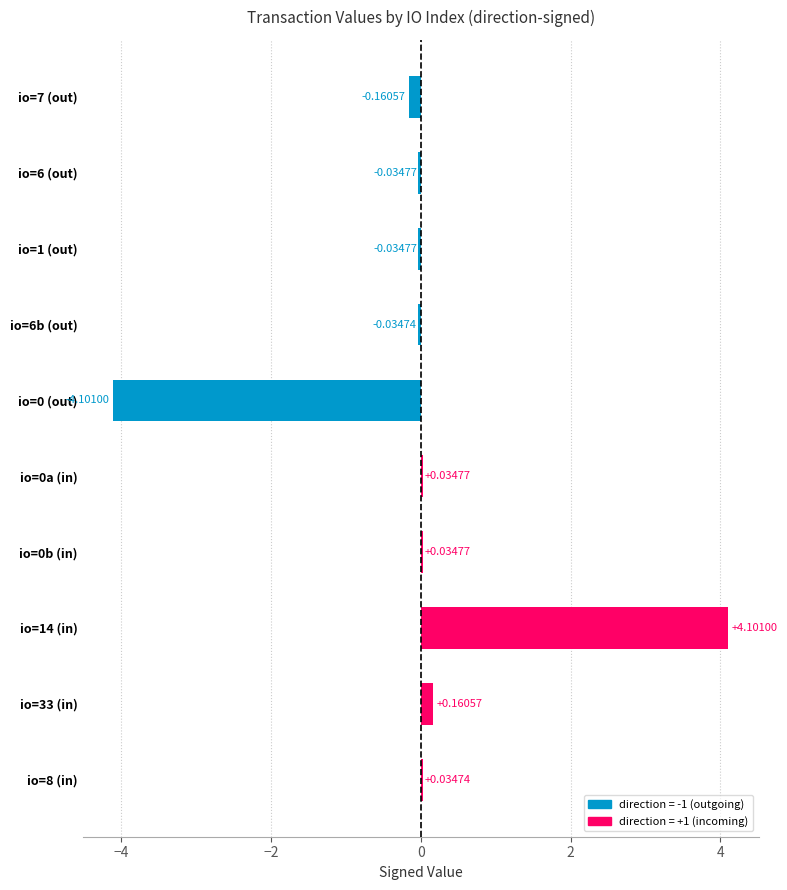

What is the difference between the values at io=33 (in) and io=14 (in)?

3.9